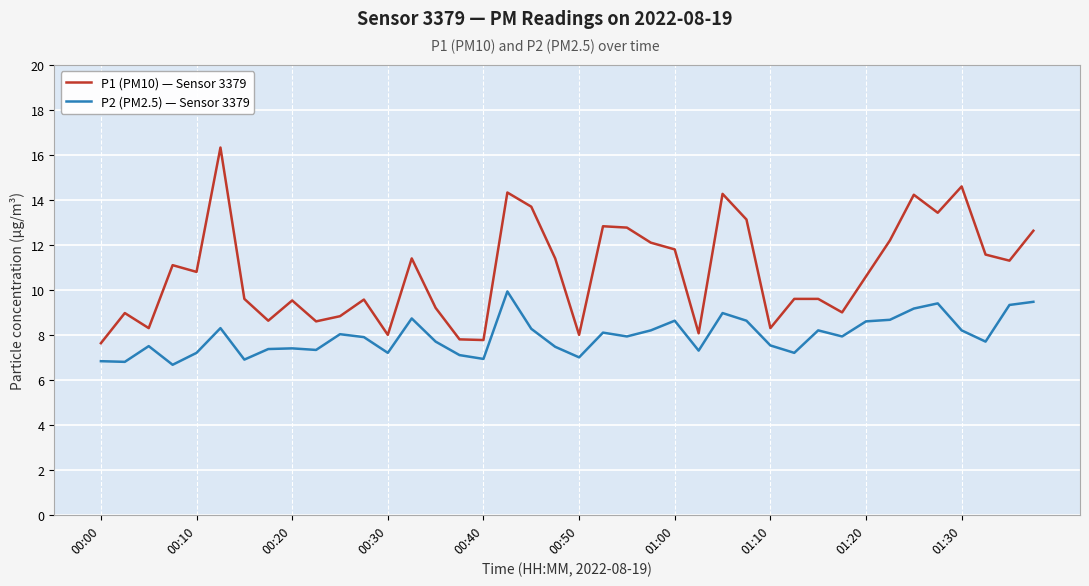

What is the difference between the maximum and minimum values in the P1 (PM10) — Sensor 3379 series?

8.7